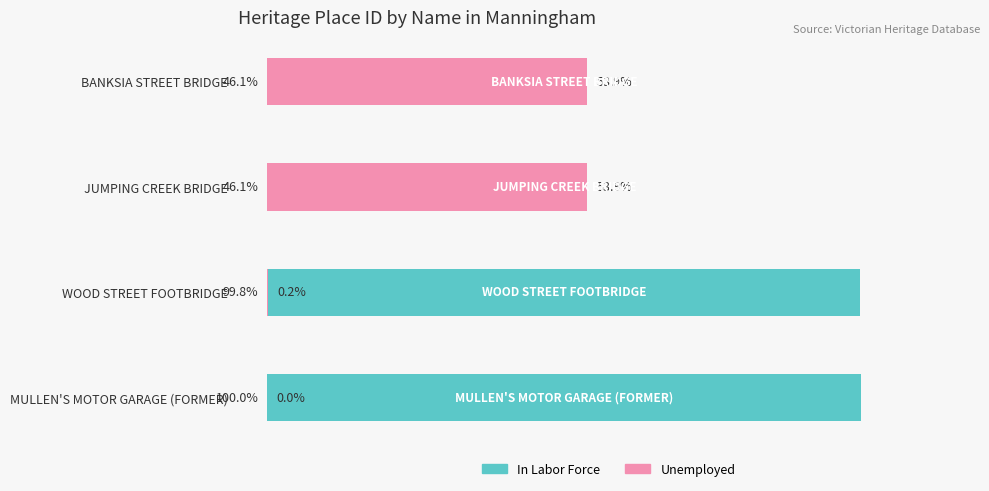

How many values in the Unemployed series are below 53?

2